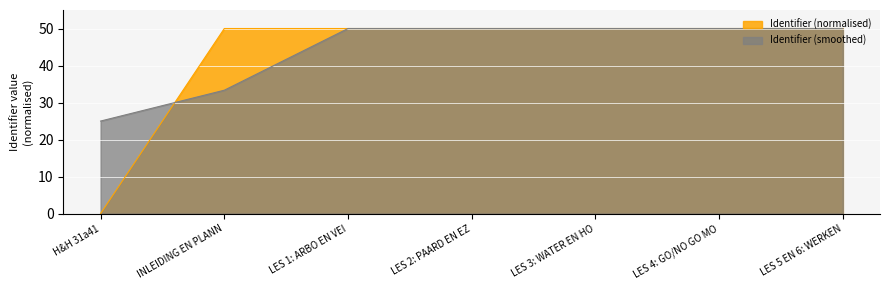

Where does the Identifier (normalised) series first go above 49?

INLEIDING EN PLANN